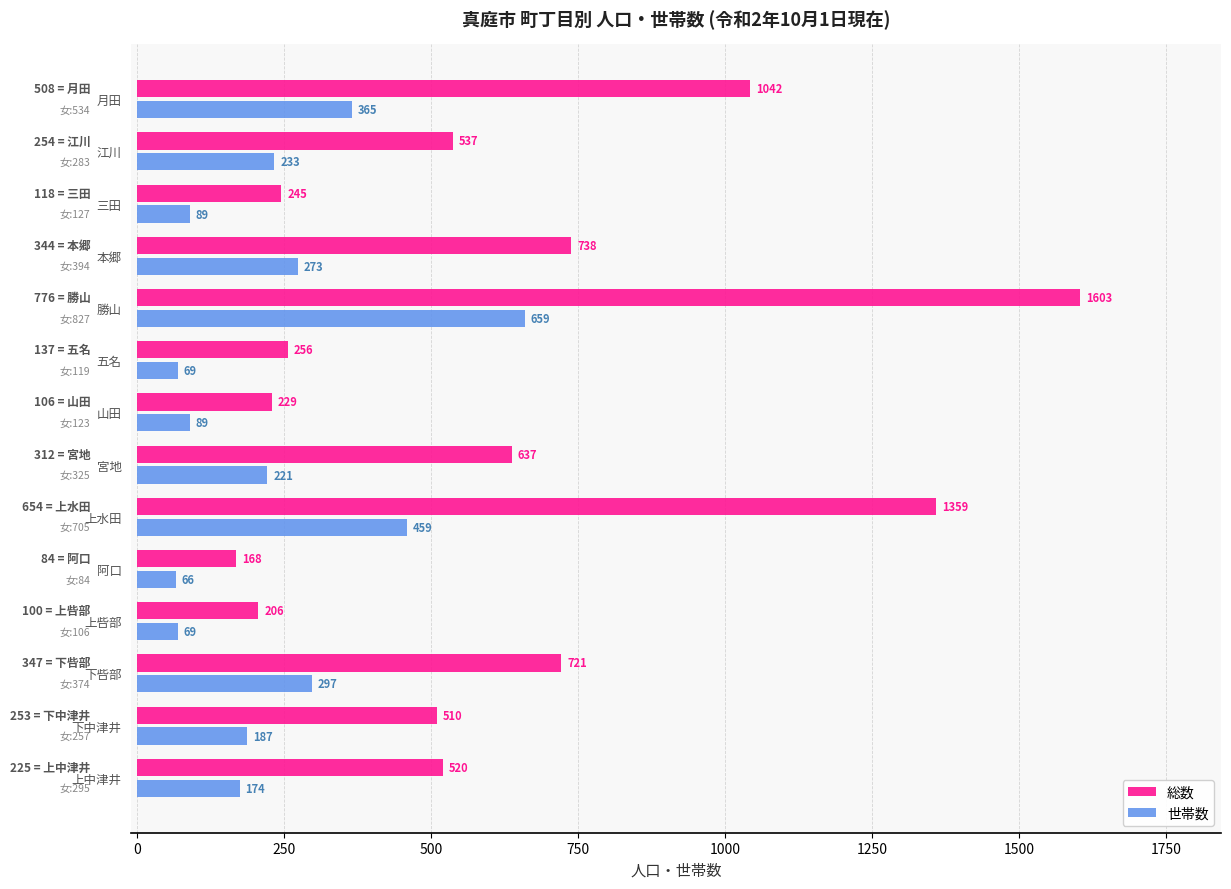

At which label is 世帯数 closest to 362?

月田